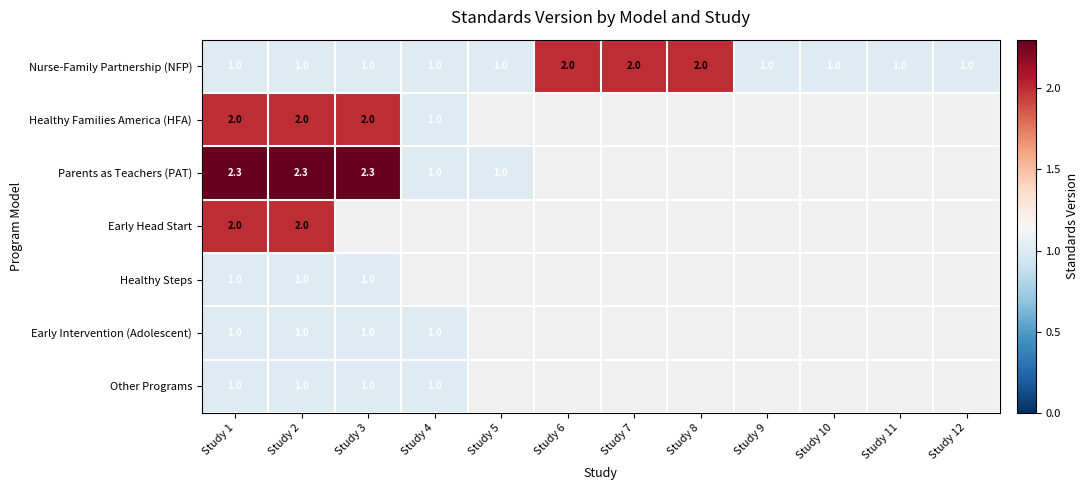

What is the difference between the maximum and minimum values in the Nurse-Family Partnership (NFP) series?

1.0